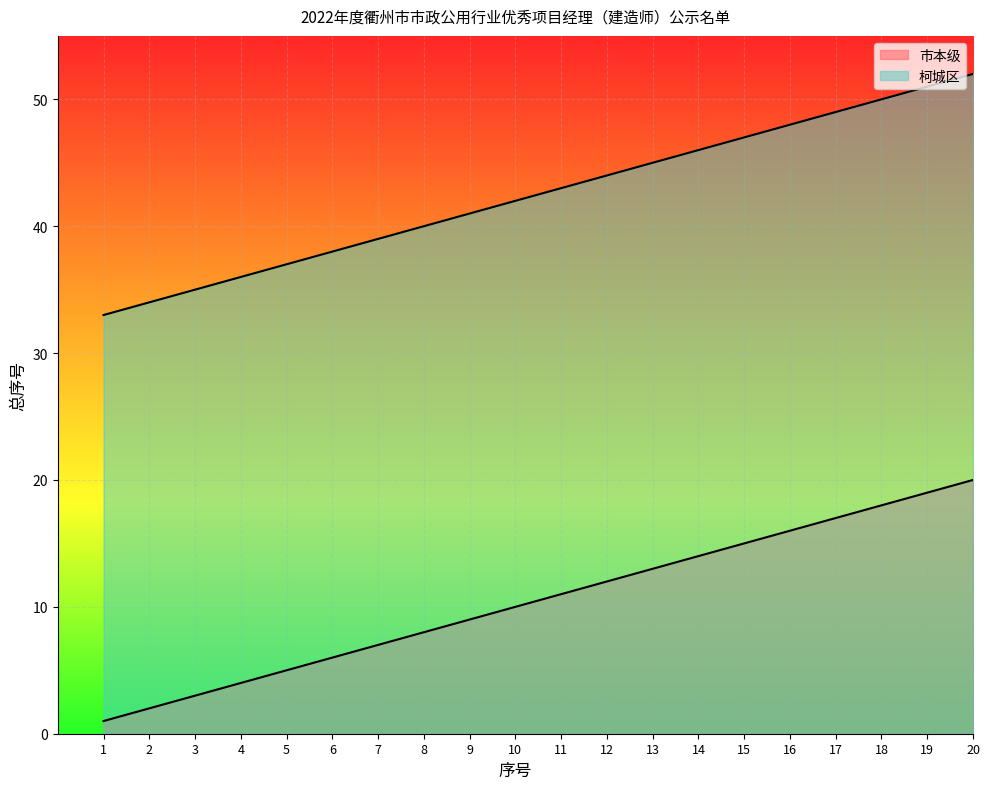

Is the value of 柯城区 at 11 greater than the value of 市本级 at 8?

Yes